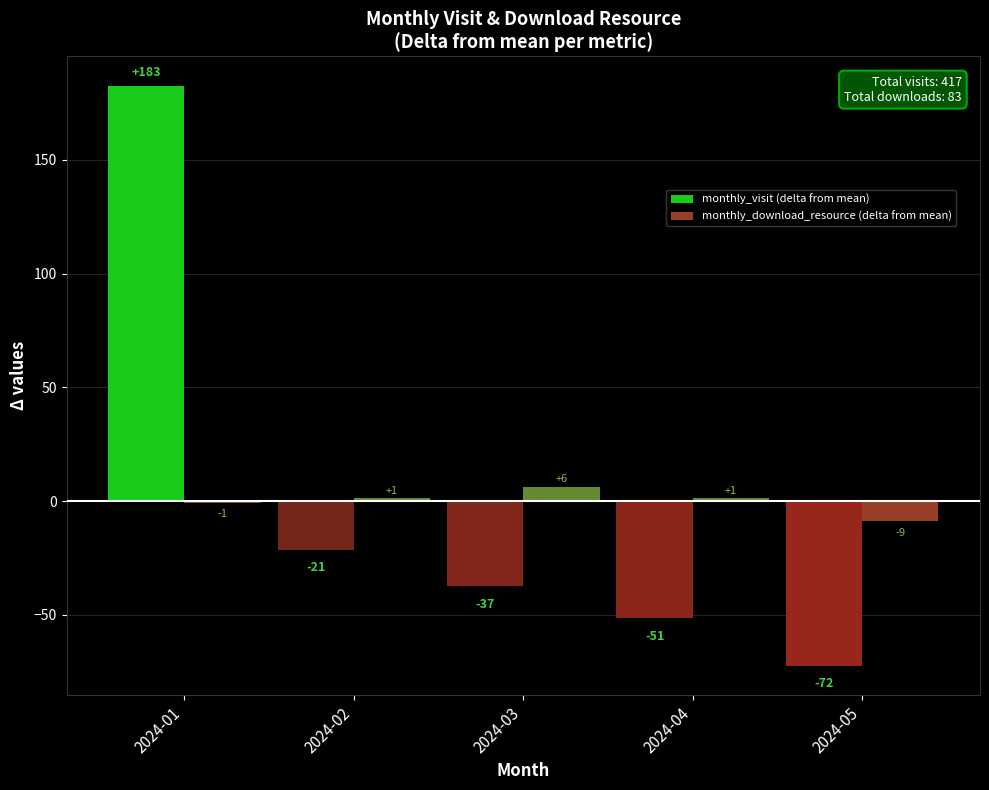

What is the total value across all series at 2024-04?

-50.0